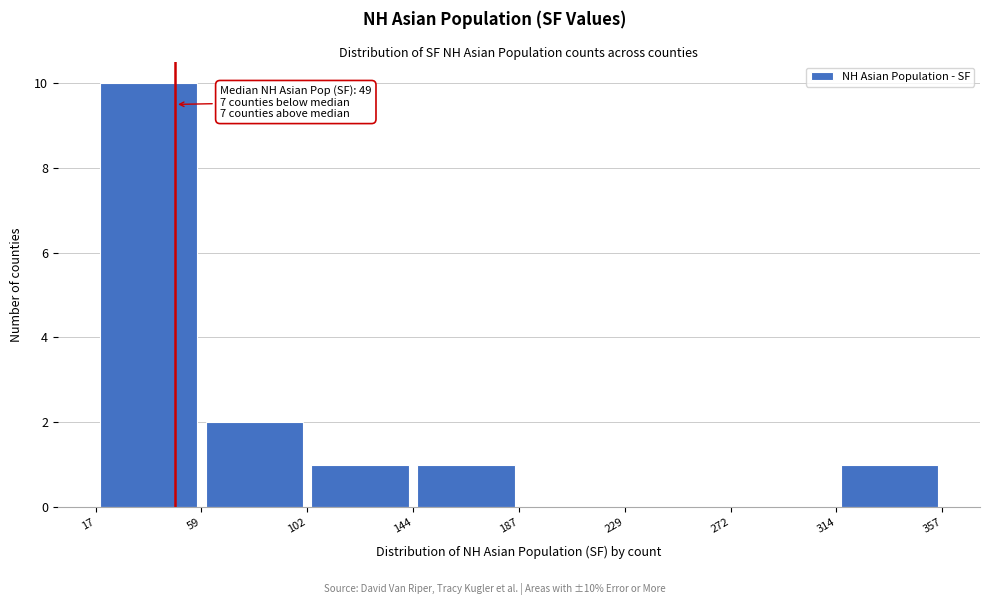

Over which range of the x-axis is the bar tallest?

17 to 59